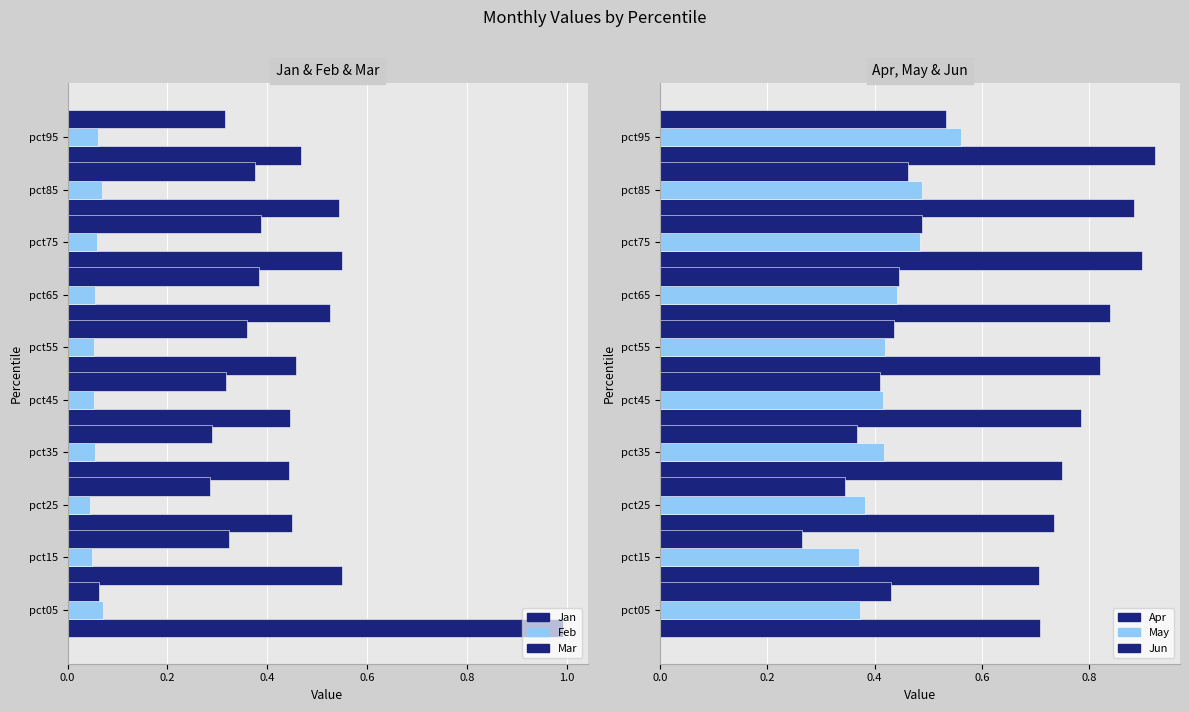

The value of Jan at pct95 is 0.8. True or false?

False